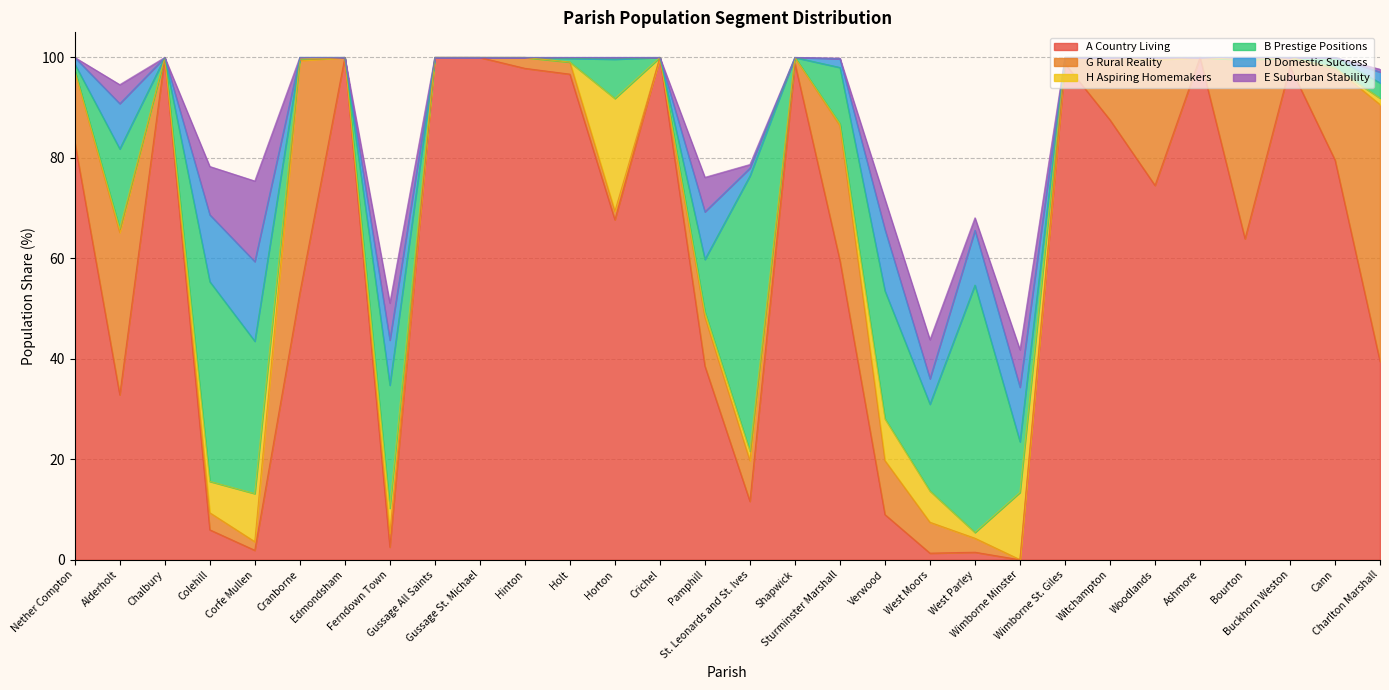

List the series in order of their peak value, lowest first.

D Domestic Success, E Suburban Stability, H Aspiring Homemakers, G Rural Reality, B Prestige Positions, A Country Living